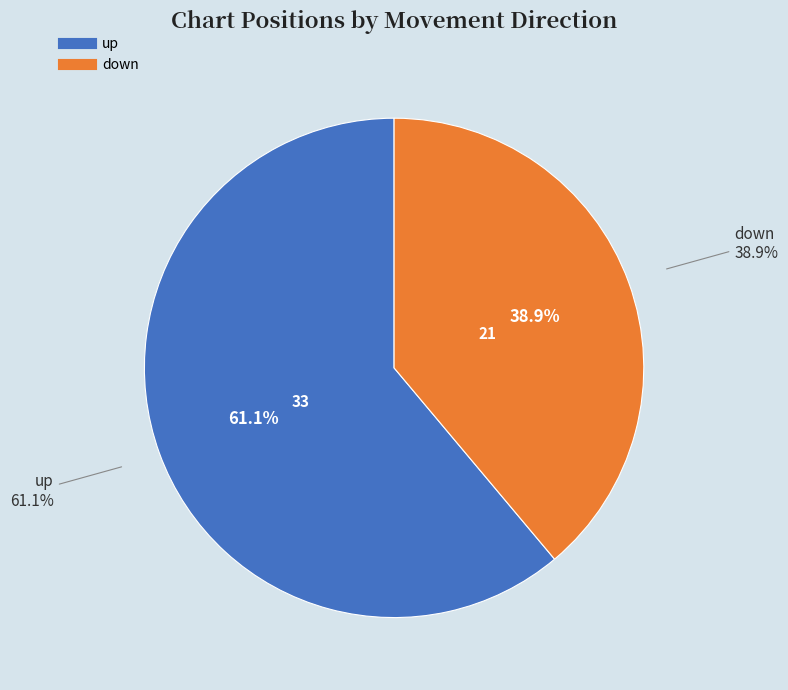

Which category has the biggest portion of the pie?

up